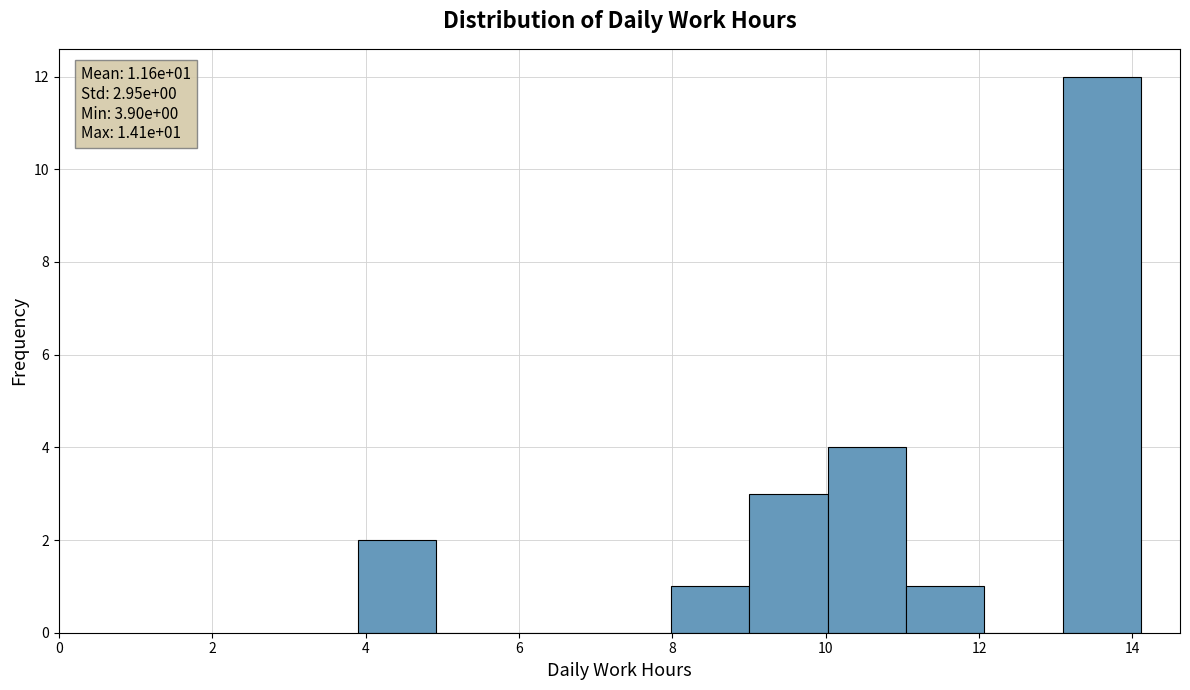

Which range on the x-axis has the tallest bar?

13.0 to 14.2